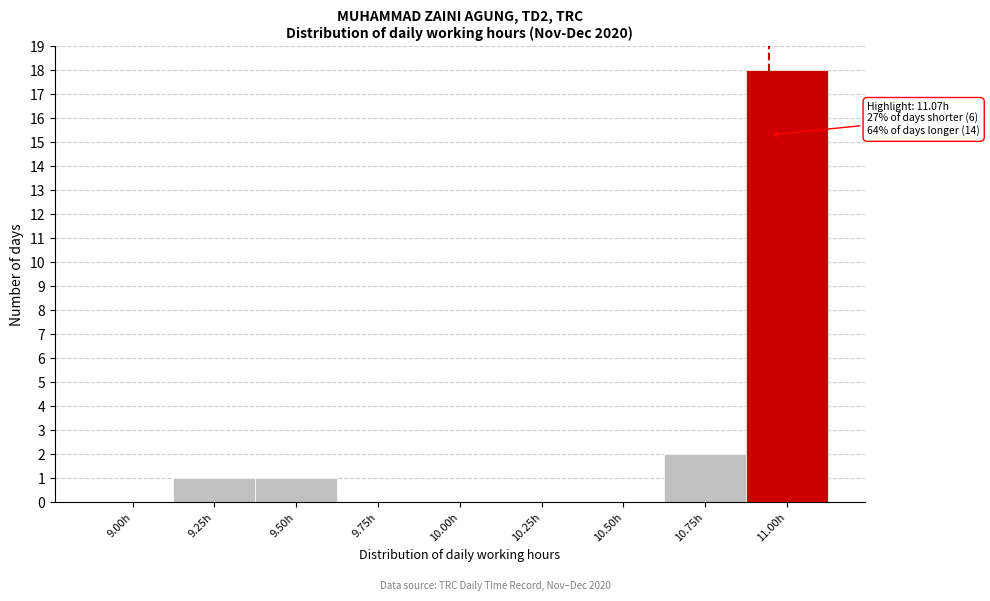

Reading right to left, what are all the values shown in this chart?

11.00h=18	10.75h=2	10.50h=0	10.25h=0	10.00h=0	9.75h=0	9.50h=1	9.25h=1	9.00h=0